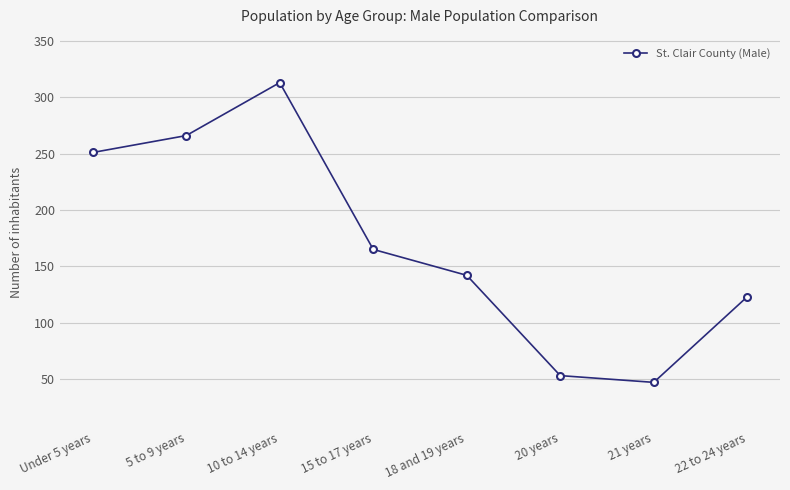

Does the chart display data point markers on the line(s)?

Yes